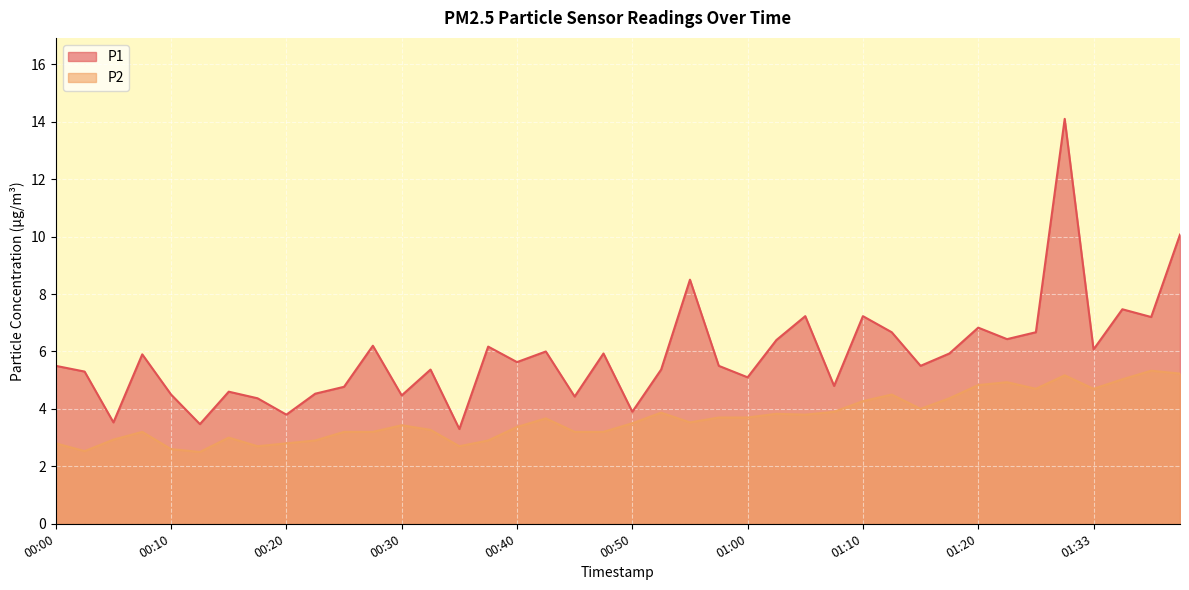

Rank the categories by P1 value from highest to lowest.

01:30, 01:40, 00:55, 01:35, 01:05, 01:10, 01:38, 01:20, 01:12, 01:28, 01:25, 01:02, 00:27, 00:37, 01:33, 00:42, 00:47, 01:17, 00:08, 00:40, 00:00, 00:57, 01:15, 00:32, 00:52, 00:03, 01:00, 01:07, 00:25, 00:15, 00:23, 00:10, 00:30, 00:45, 00:18, 00:50, 00:20, 00:05, 00:13, 00:35